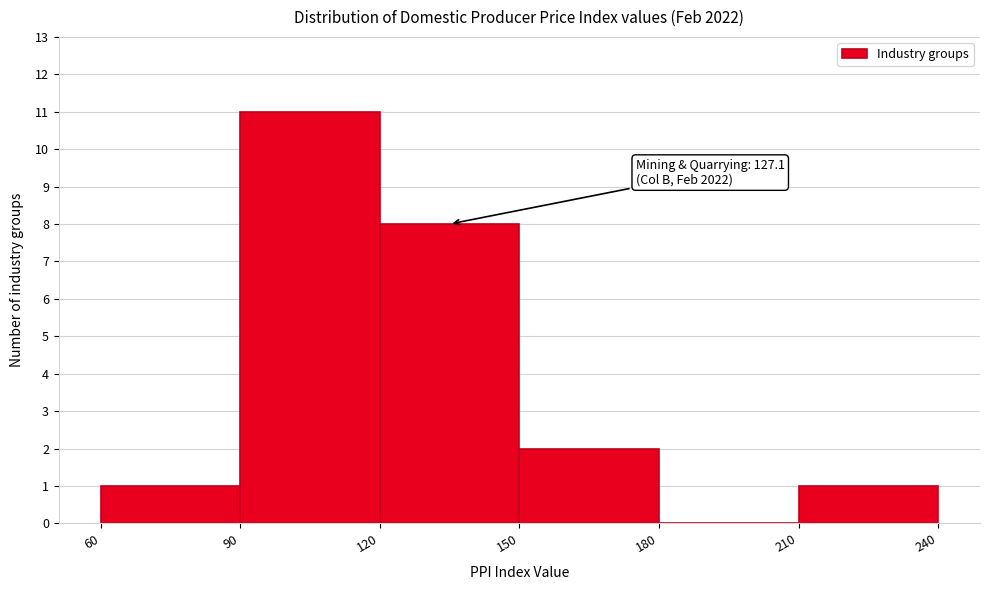

Over which range of the x-axis is the bar tallest?

90 to 120